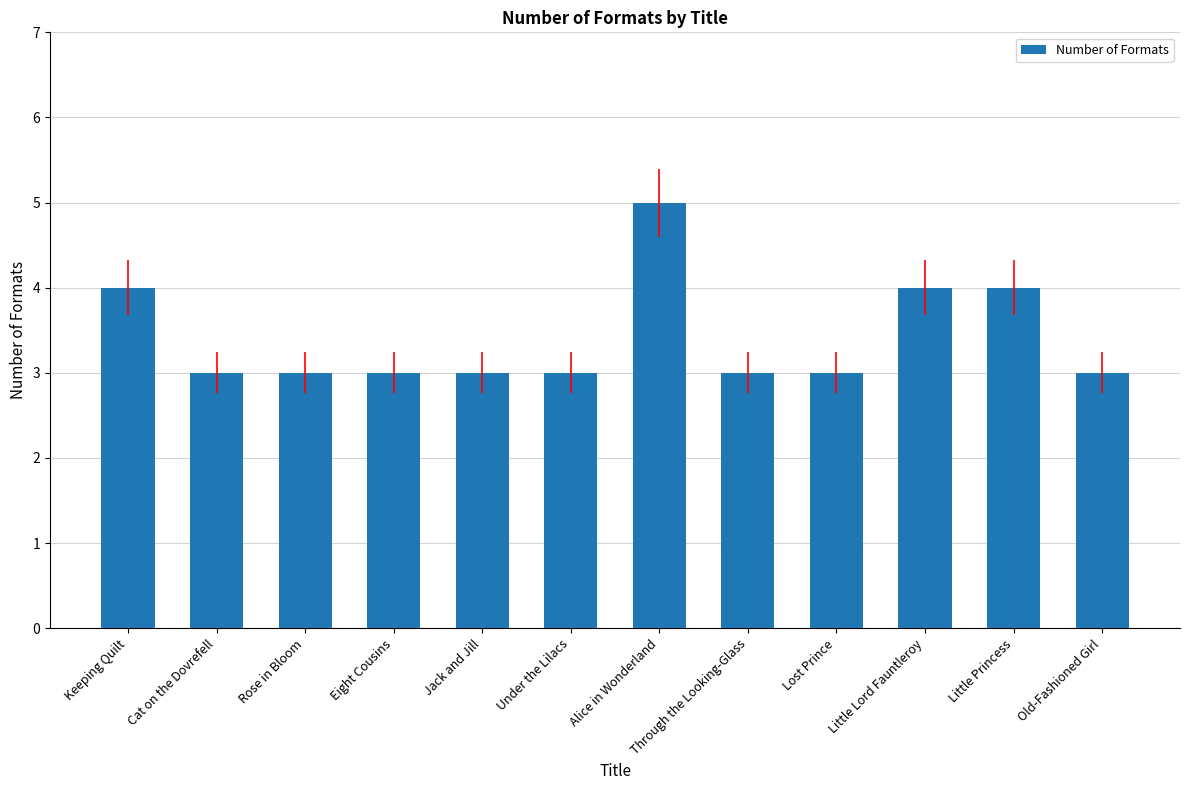

At which category does the chart reach its peak across all series?

Alice in Wonderland